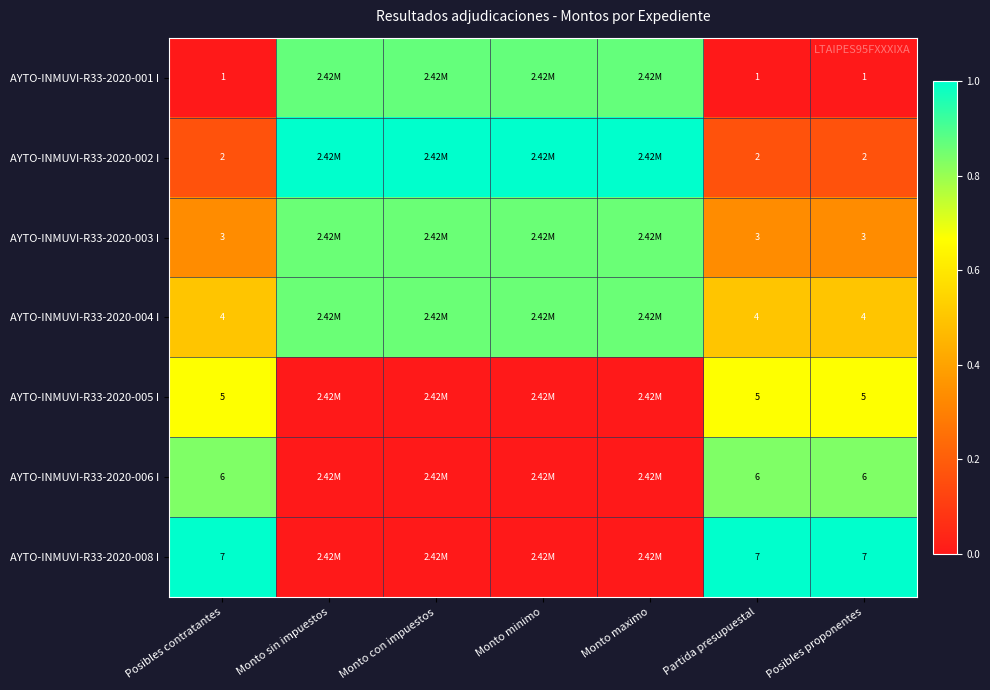

At which category is the sum across all series the highest?

Monto sin impuestos